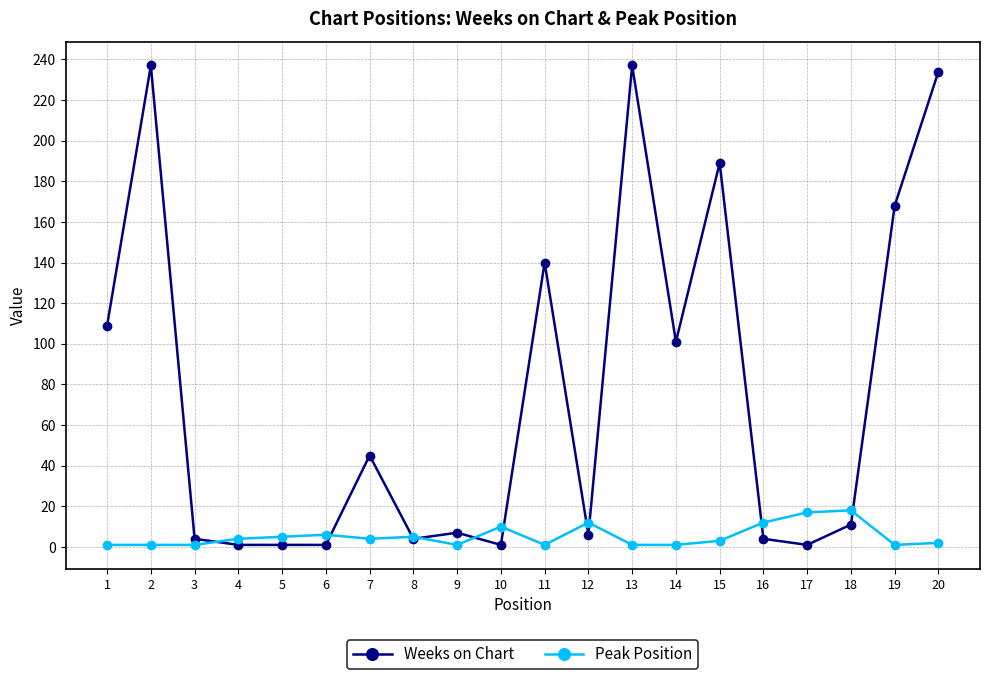

What are all the series names shown in the legend?

Weeks on Chart, Peak Position